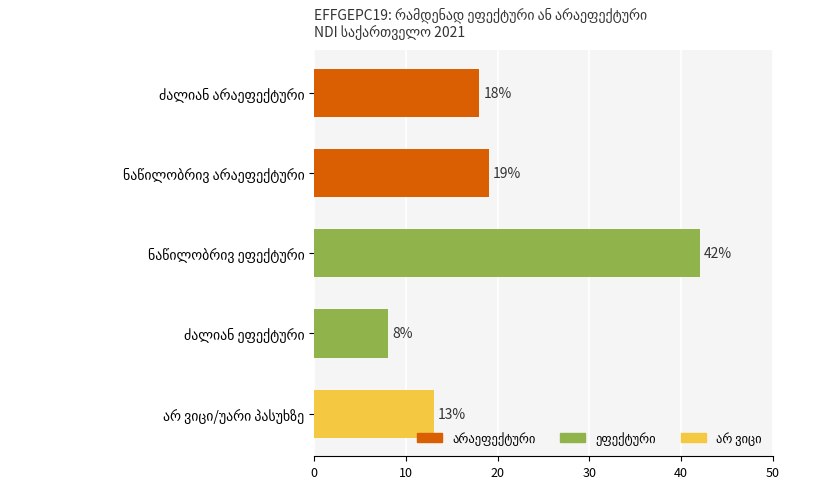

What is the greatest value displayed?

42